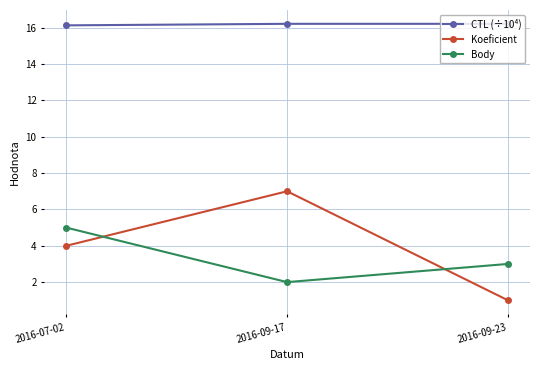

What is the difference between the highest and lowest values at 2016-07-02?

12.1